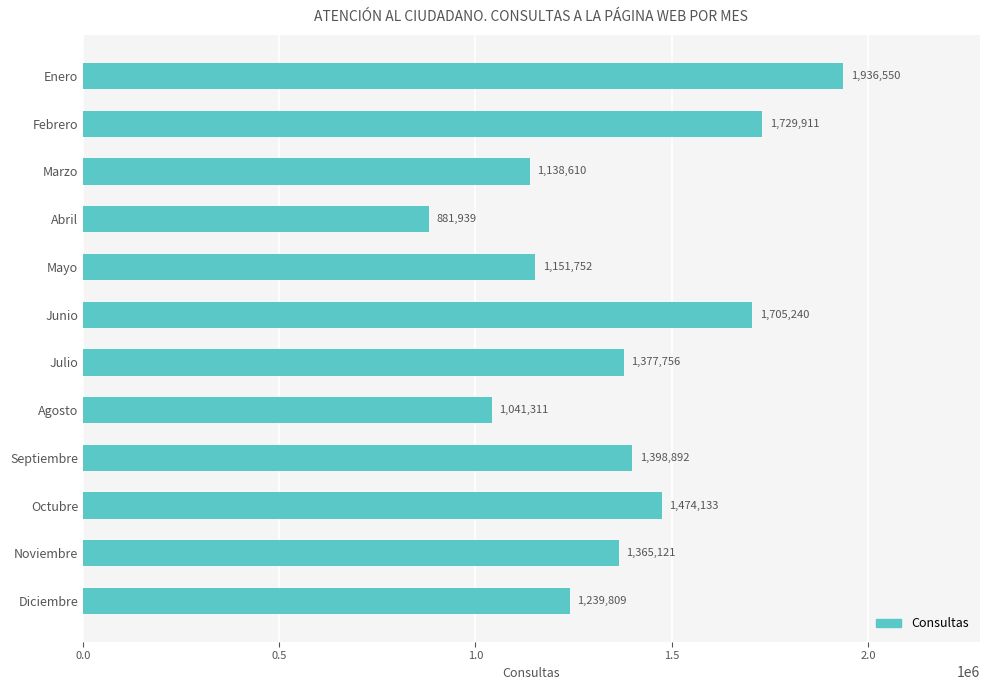

The value at Marzo is 1138610. True or false?

True